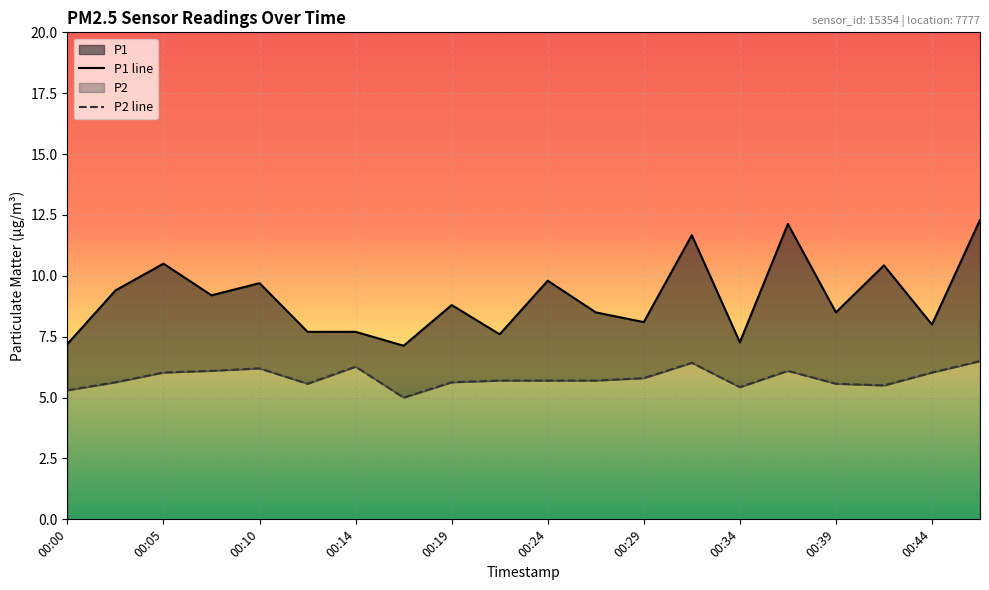

Read the P1 value at 00:39.

8.5